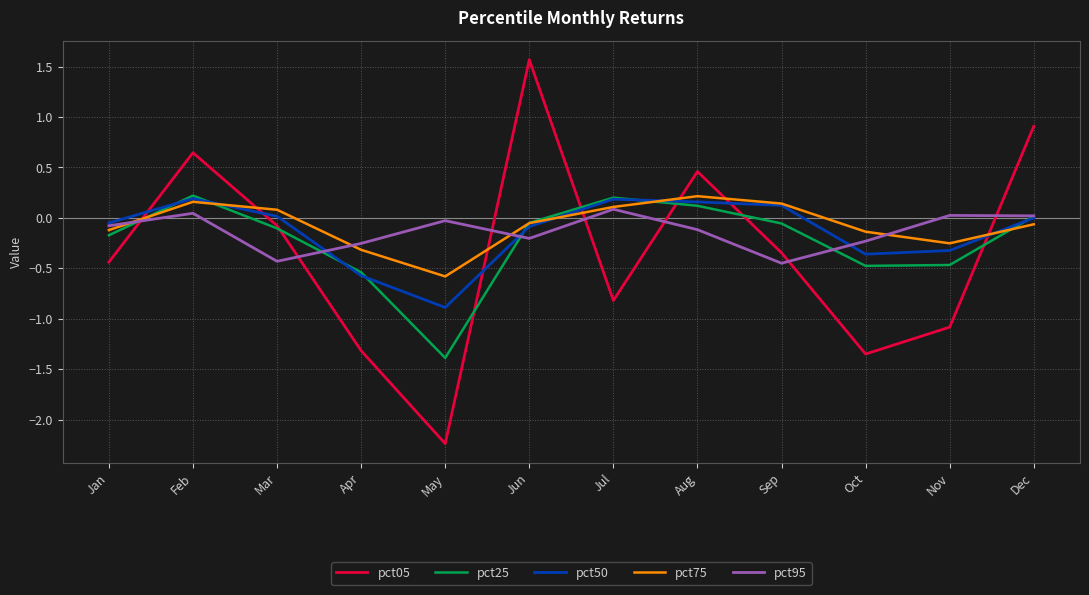

Between which two adjacent categories do pct05 and pct75 first intersect?

Jan and Feb